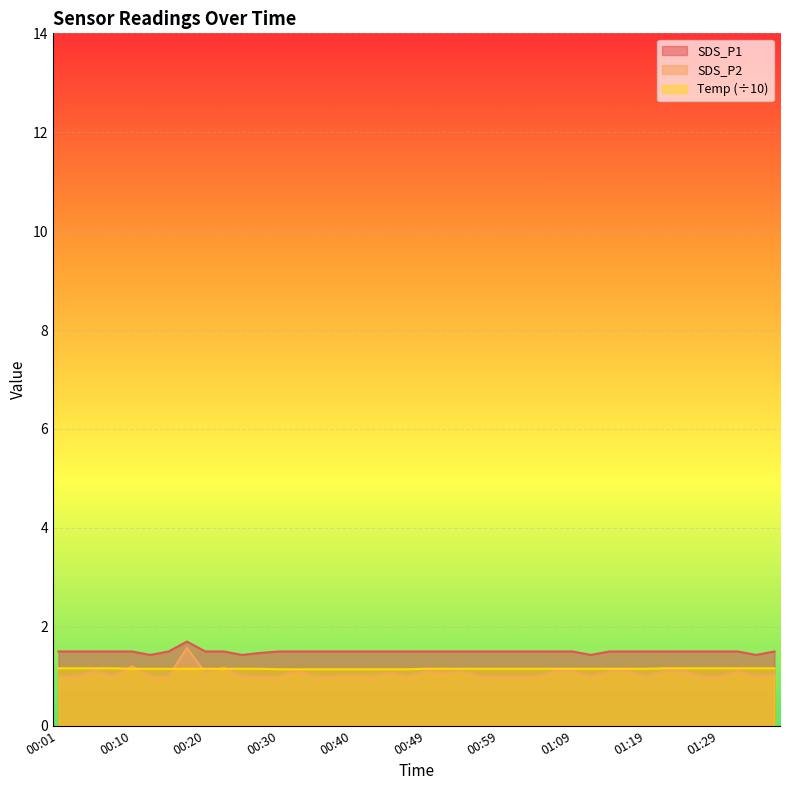

True or false: SDS_P2 and SDS_P1 cross at least once.

False